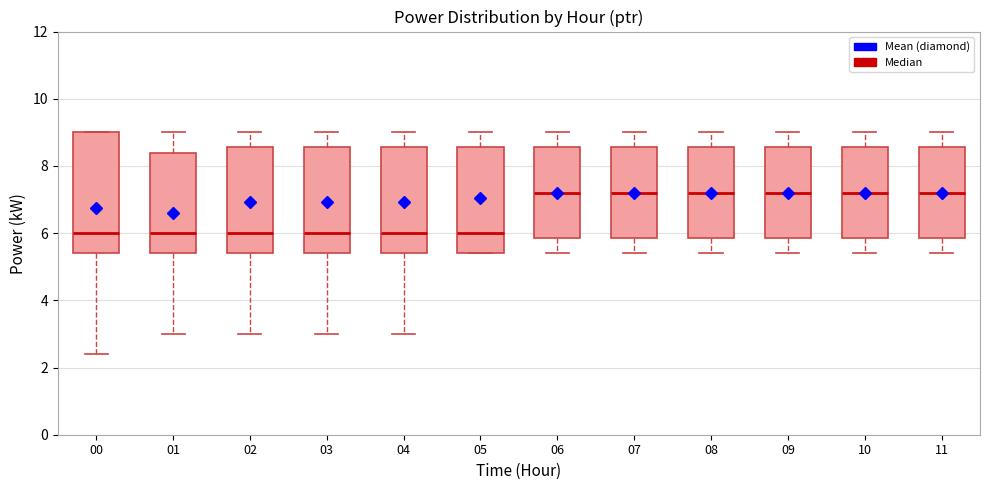

Comparing the boxes themselves (not the whiskers), which one is the tallest?

00